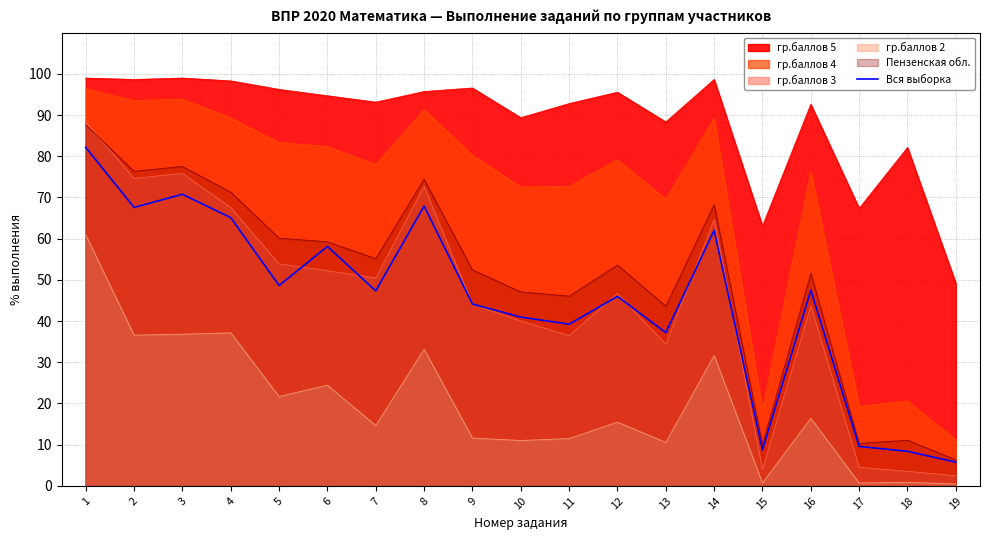

Where is the data nearest to the value 43?

9